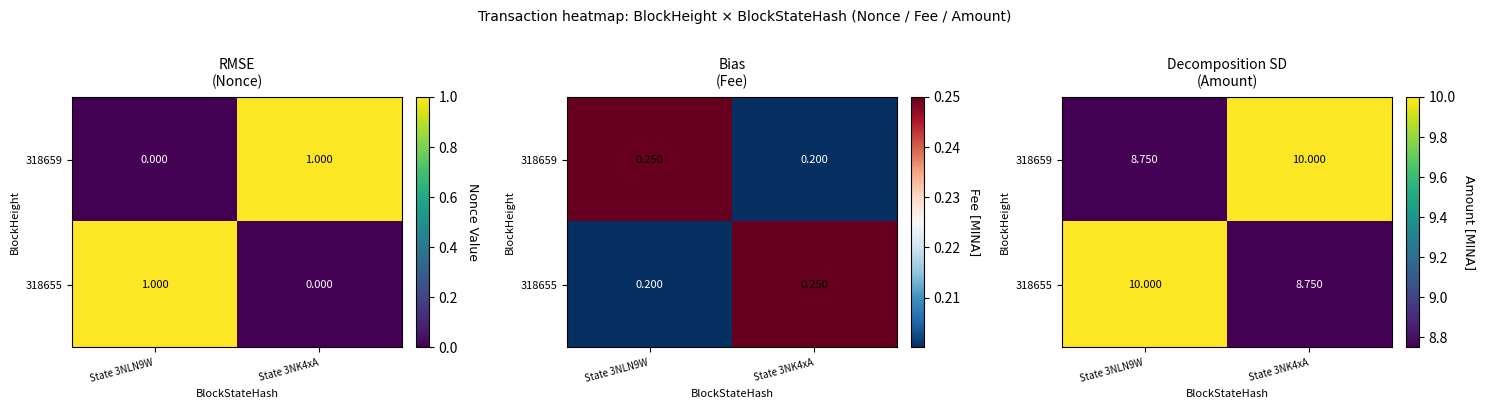

List the labels in order of 318655 value, smallest first.

State 3NK4xA, State 3NLN9W